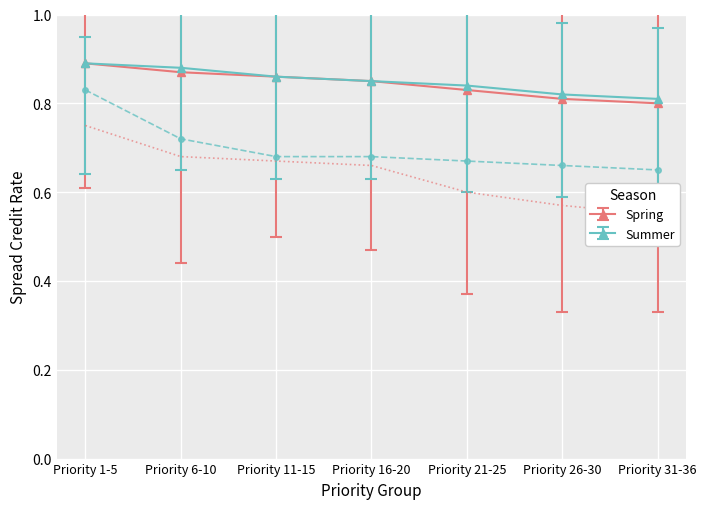

How many lines are shown in the chart?

2